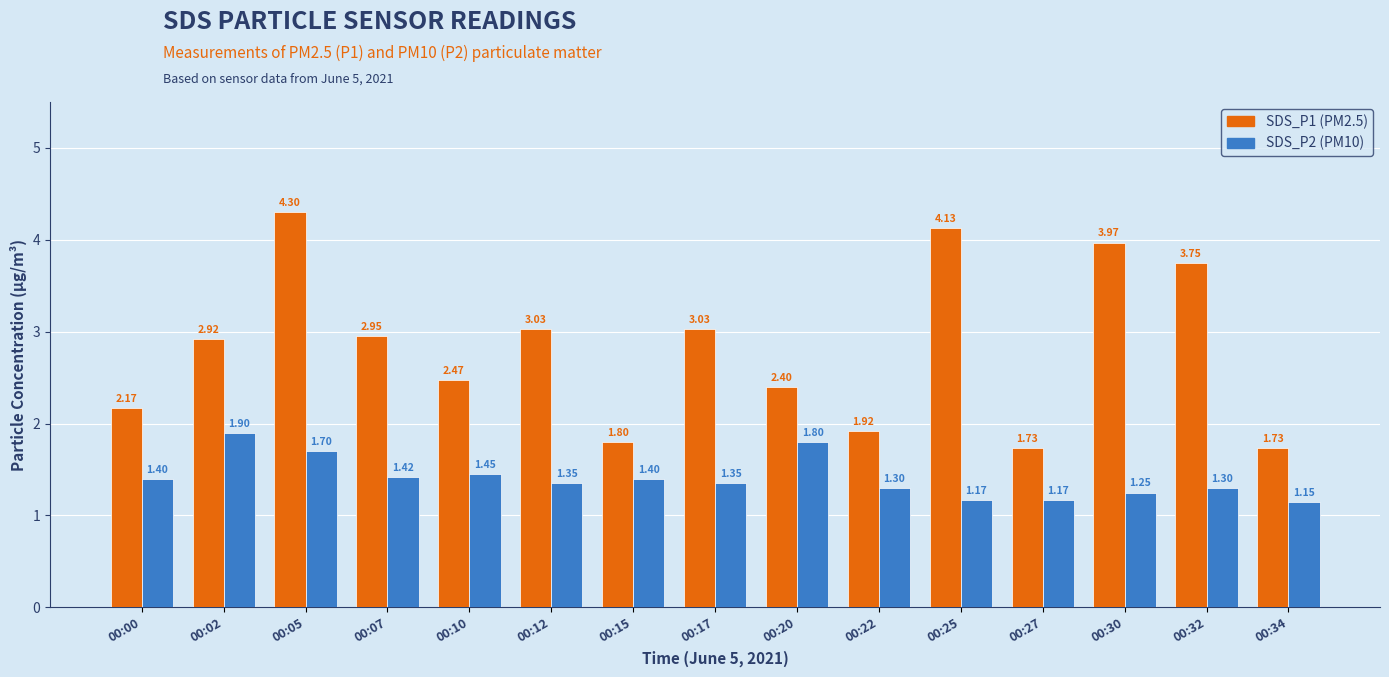

What is the total value across all series at 00:07?

4.4